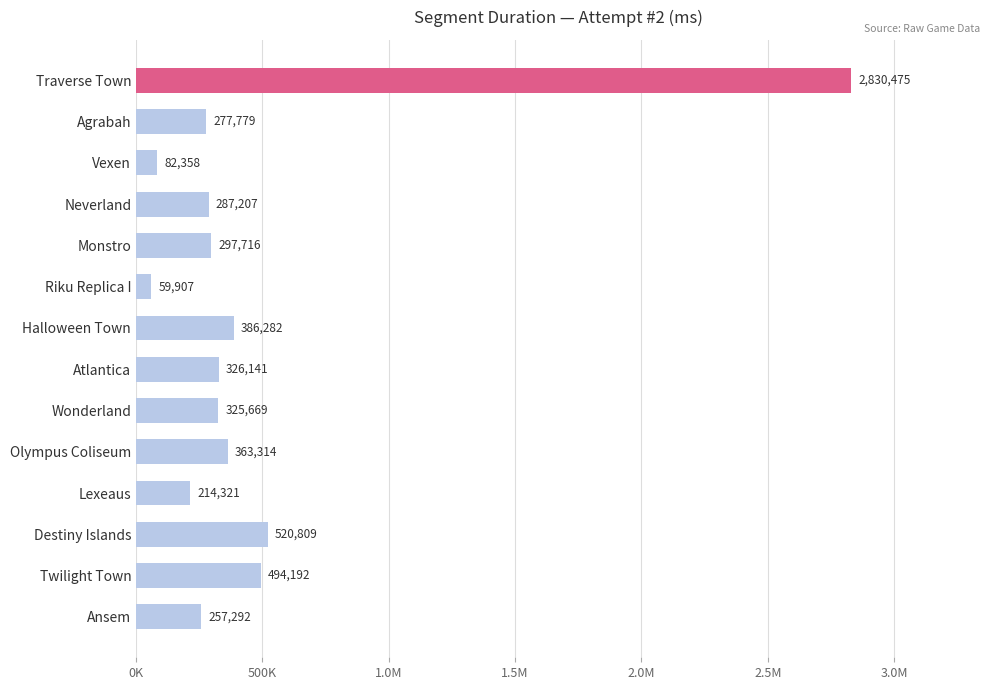

Where is the data nearest to the value 1445191?

Destiny Islands